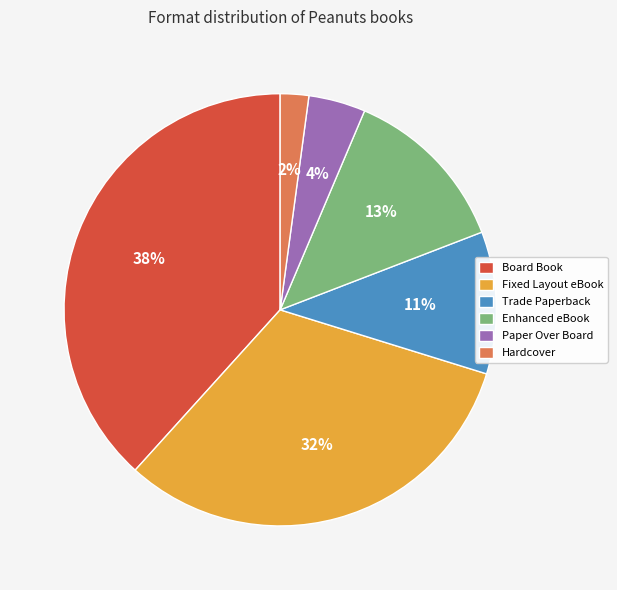

Does Hardcover account for over 50% of the chart?

No